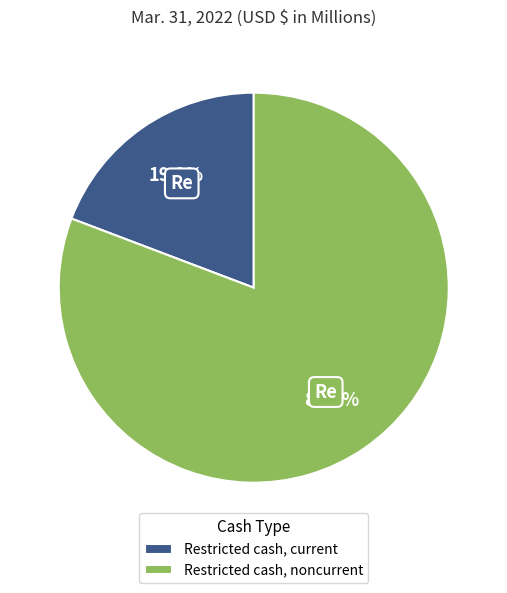

To the nearest percent, what is the combined percentage of Restricted cash, current and Restricted cash, noncurrent?

100%